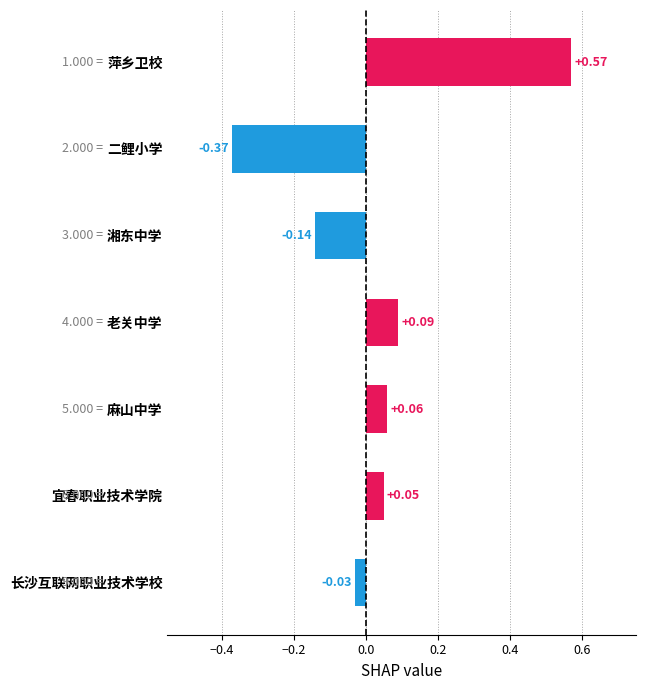

What is the difference between the maximum and second lowest values?

0.7